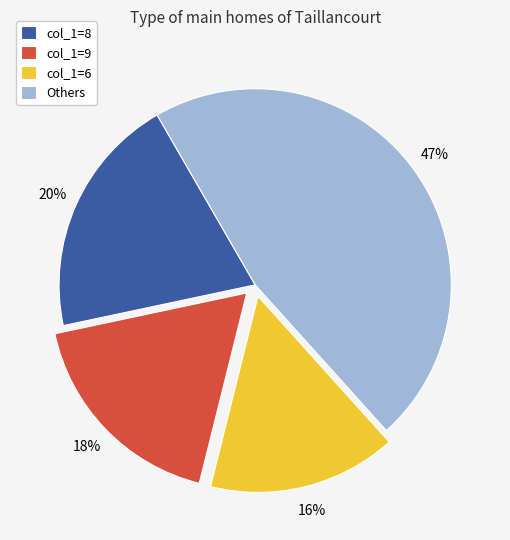

To the nearest percent, what is the difference between the col_1=8 and col_1=6 slice percentages?

4%